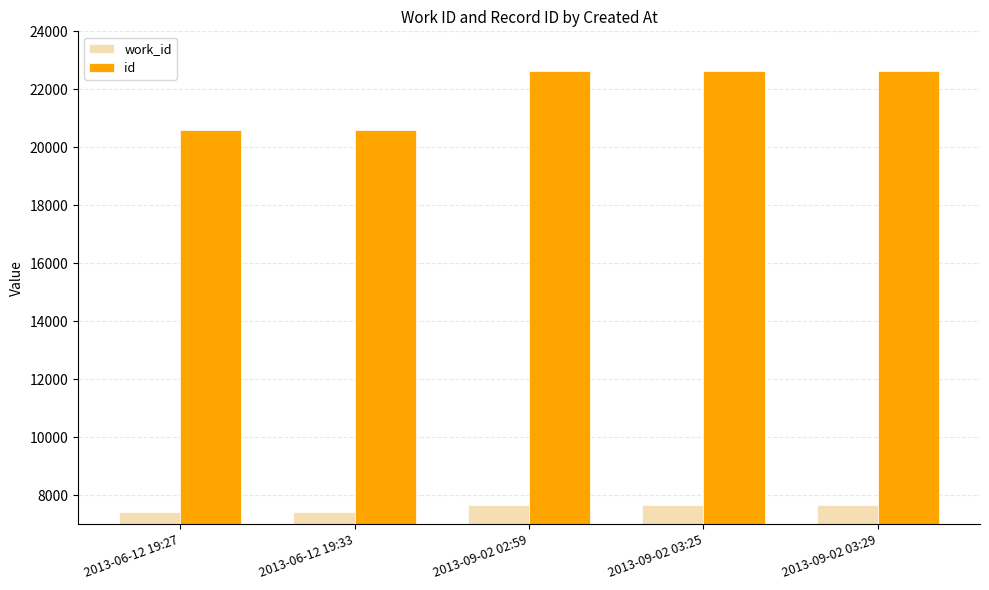

Which series has the largest total across all categories?

id